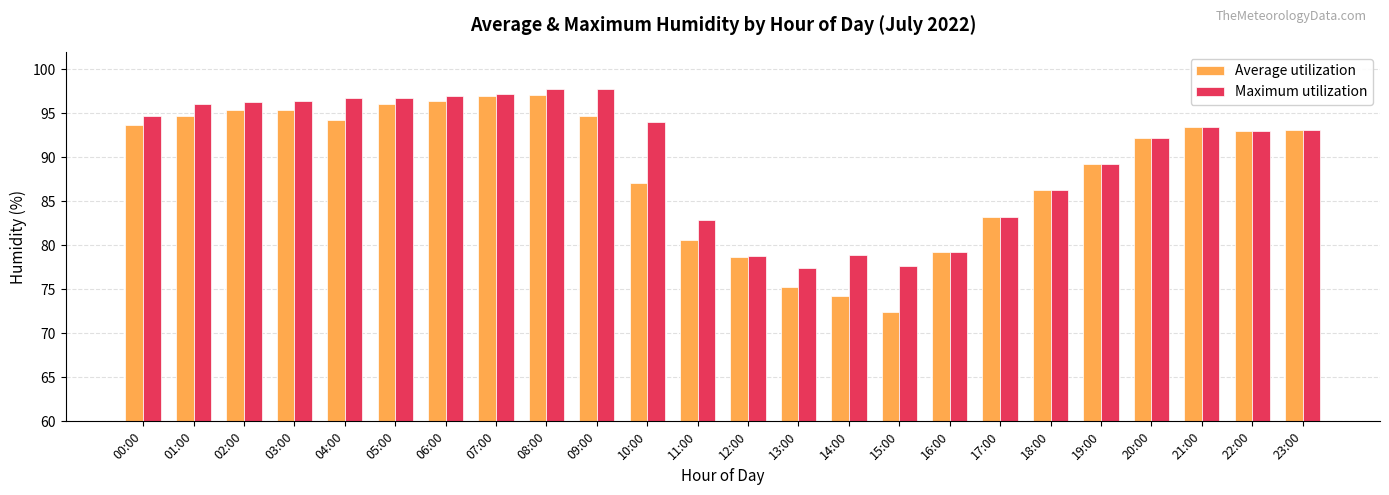

List the series in order of their peak value, lowest first.

Average utilization, Maximum utilization